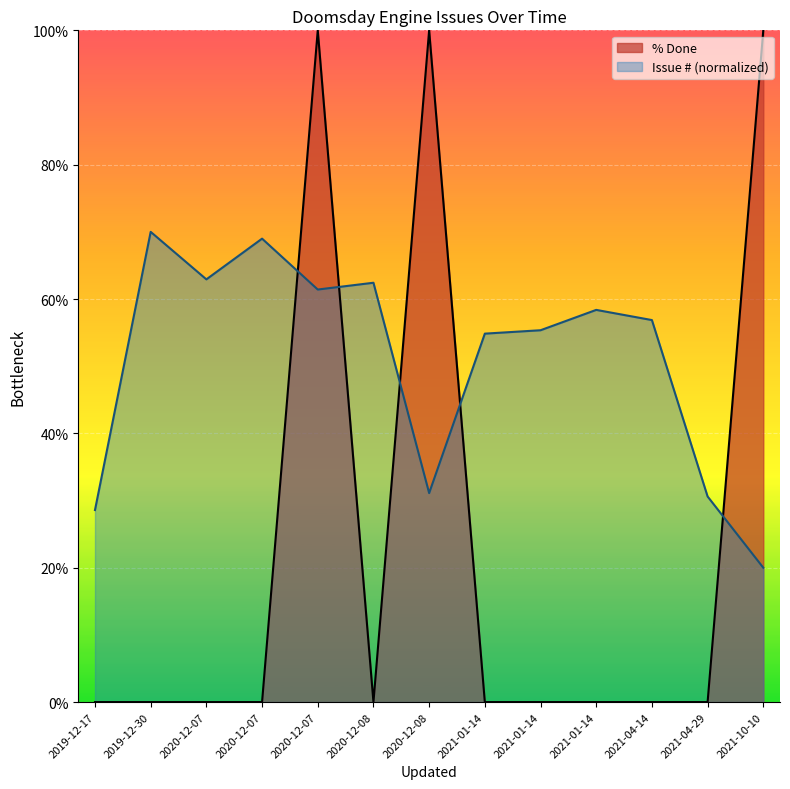

What is the approximate value at 2021-01-14?

55.4